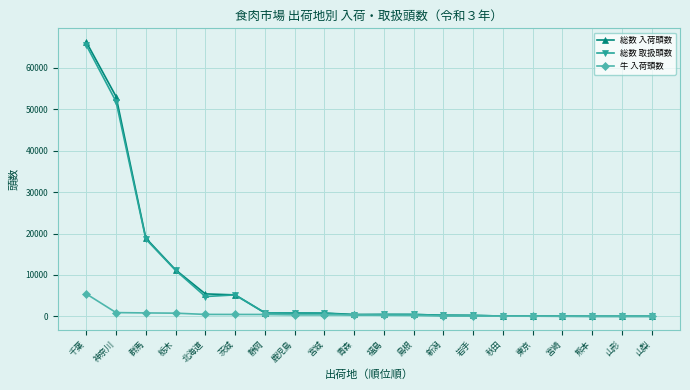

What is the label of the 9th point from the right?

島根